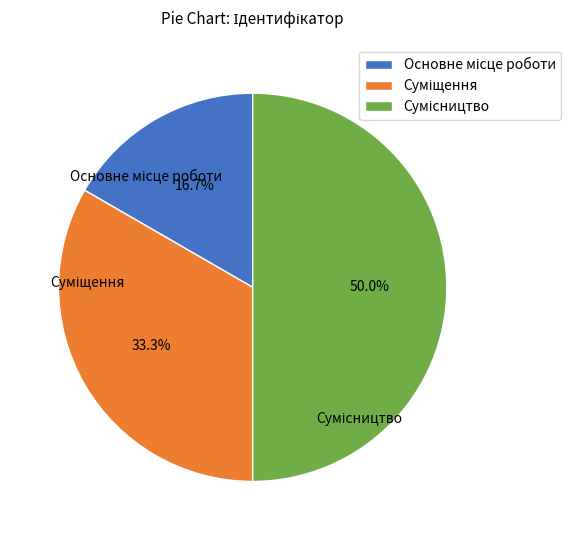

How many slices are in this pie chart?

3